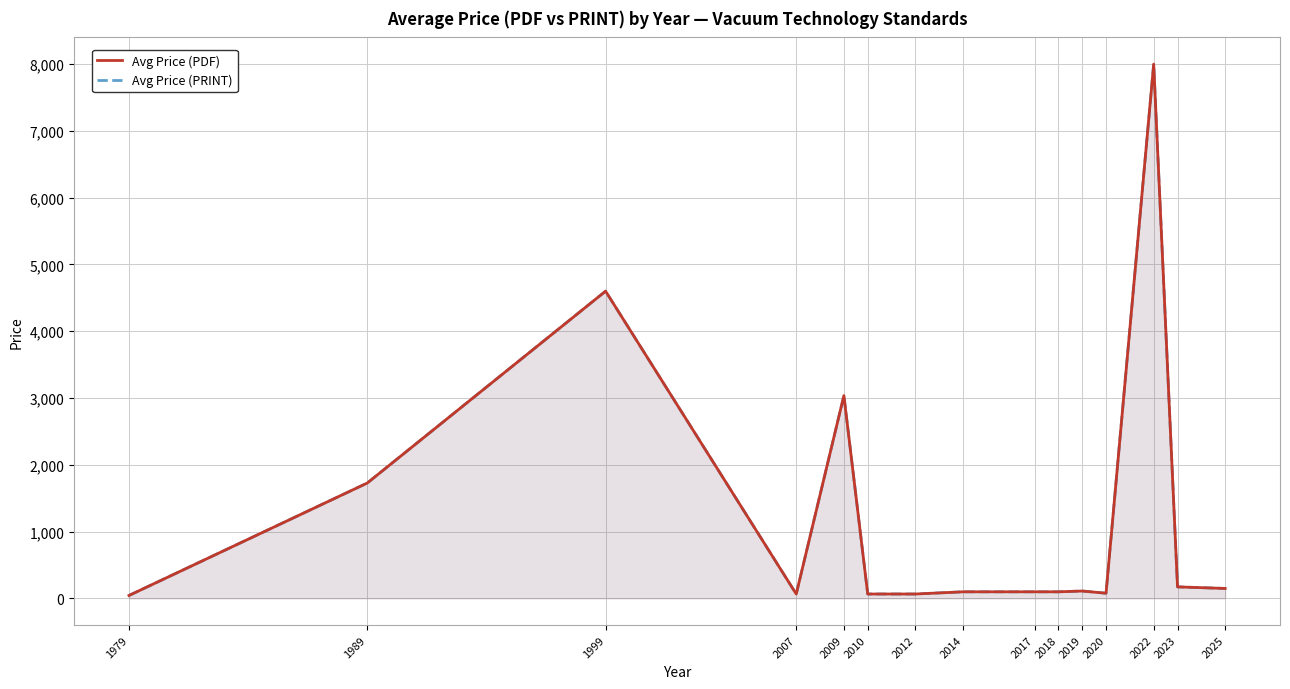

At which label does Avg Price (PRINT) reach its peak?

2022